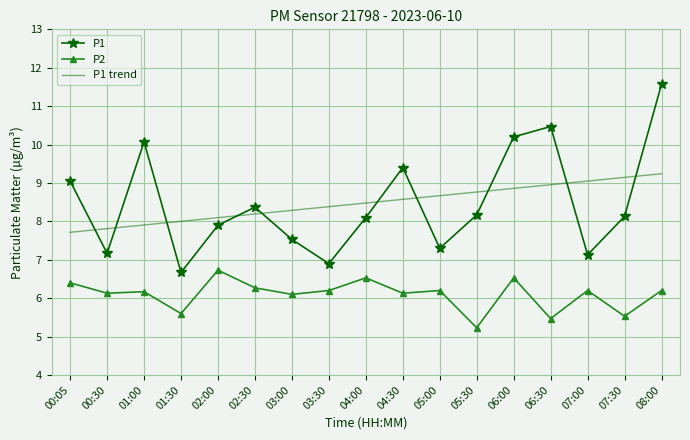

What is the average value of the P1 series?

8.5